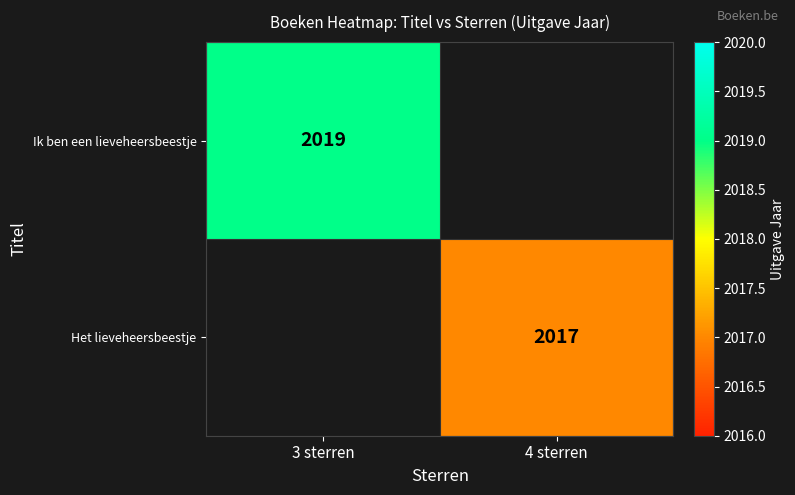

Is it true that Het lieveheersbeestje equals 2017 at 4 sterren?

True